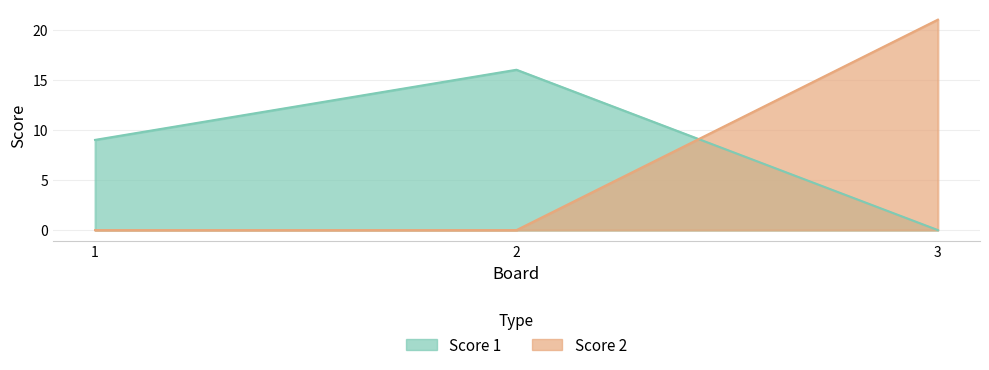

What are all the series names shown in the legend?

Score 1, Score 2